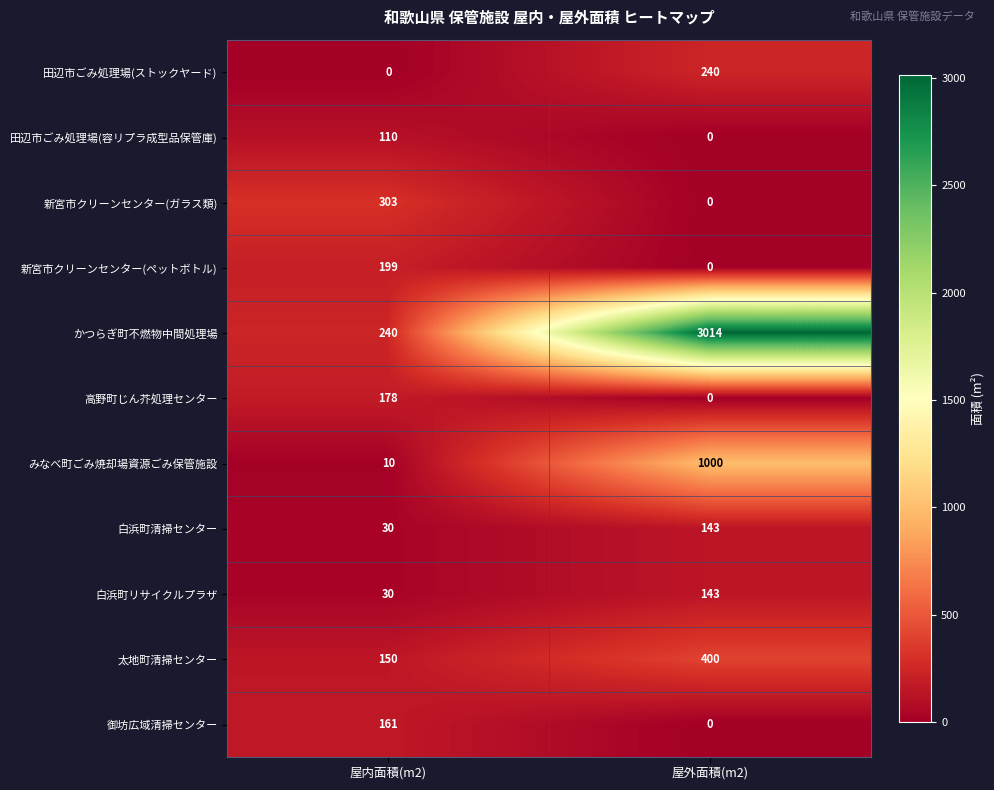

True or false: 白浜町リサイクルプラザ has a value of 30 at 屋内面積(m2).

True